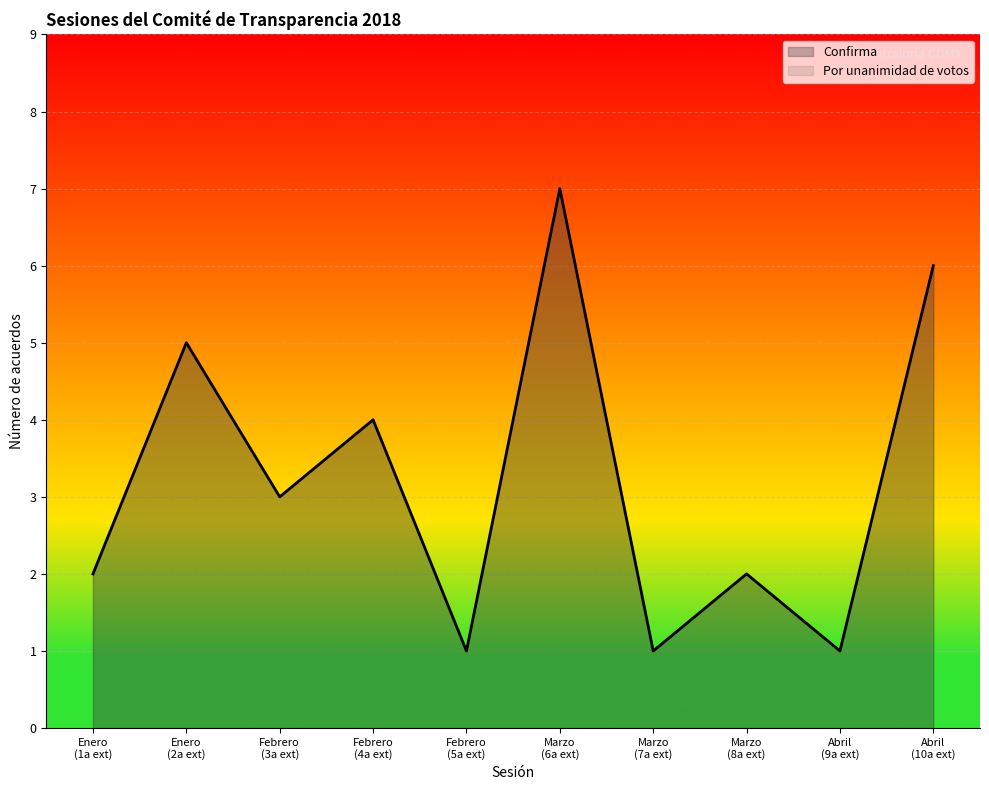

Rank the series by their maximum value, from lowest to highest.

Confirma, Por unanimidad de votos